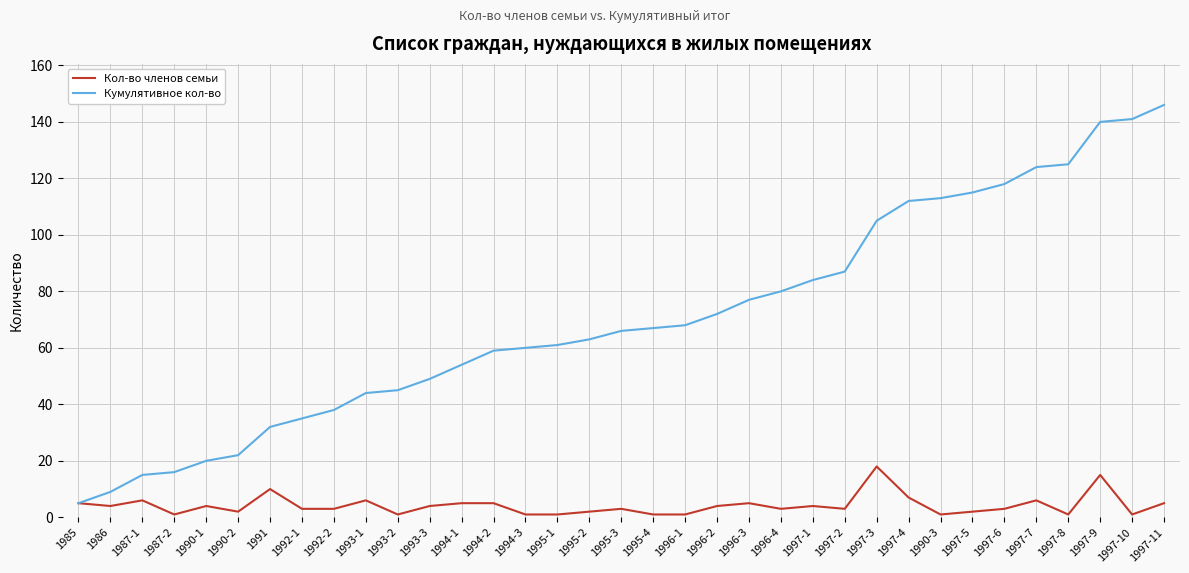

What is the total value across all series at 1990-1?

24